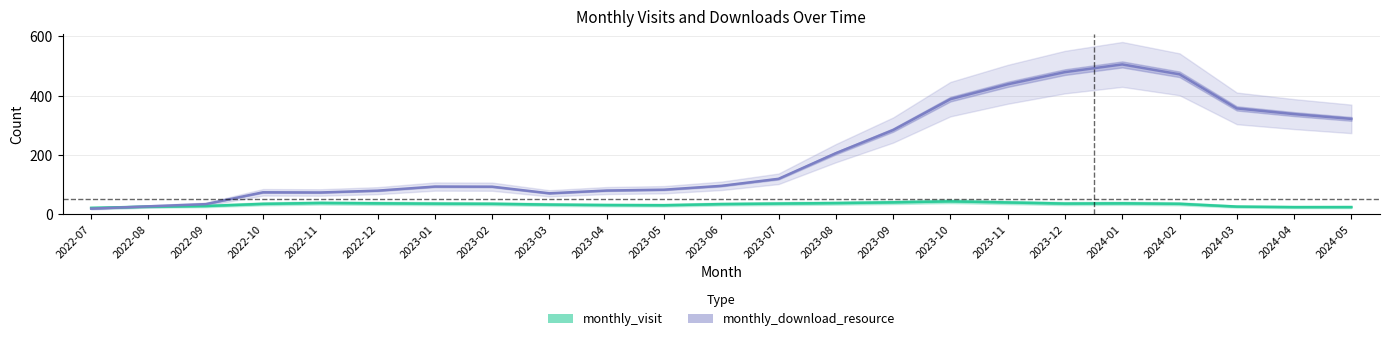

True or false: monthly_visit has more than 0 interior local peaks.

True